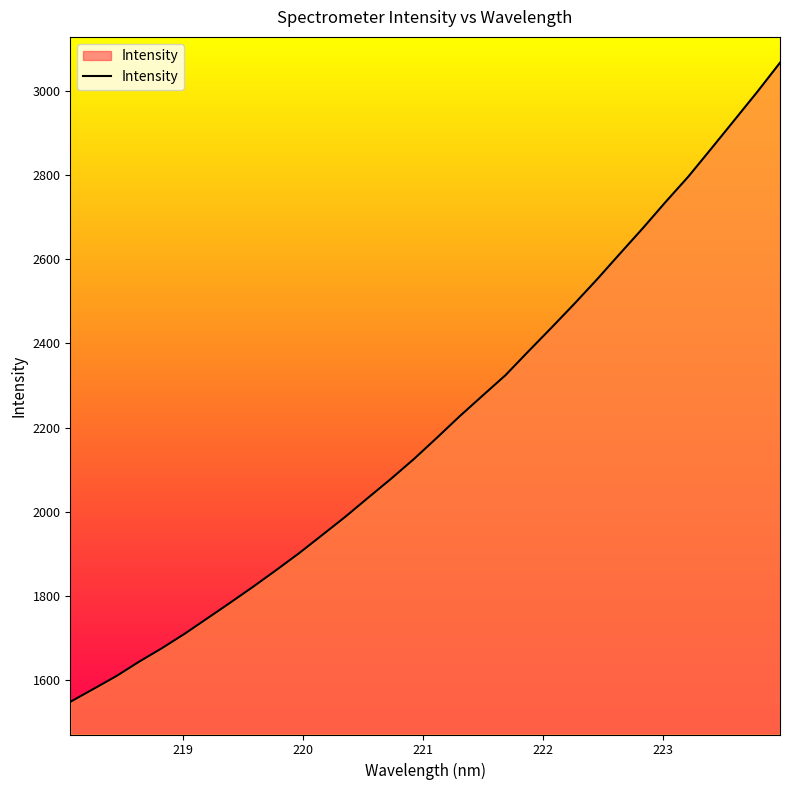

What is the greatest value displayed?

3066.5